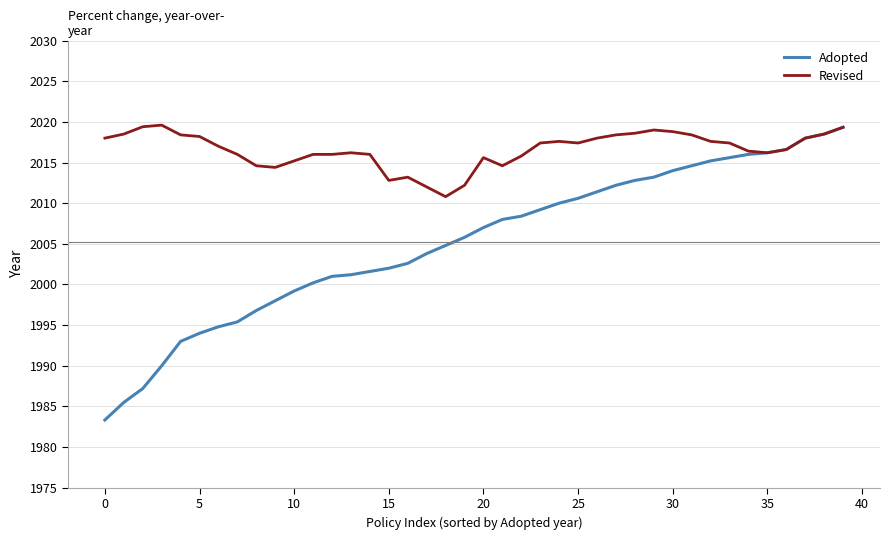

Which series has the largest total across all categories?

Revised